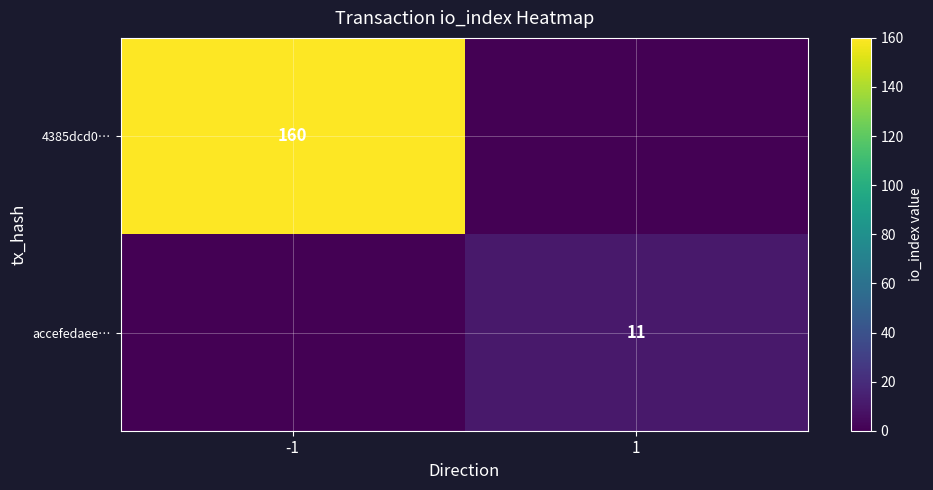

The value of accefedaee… at 1 is 11. True or false?

True